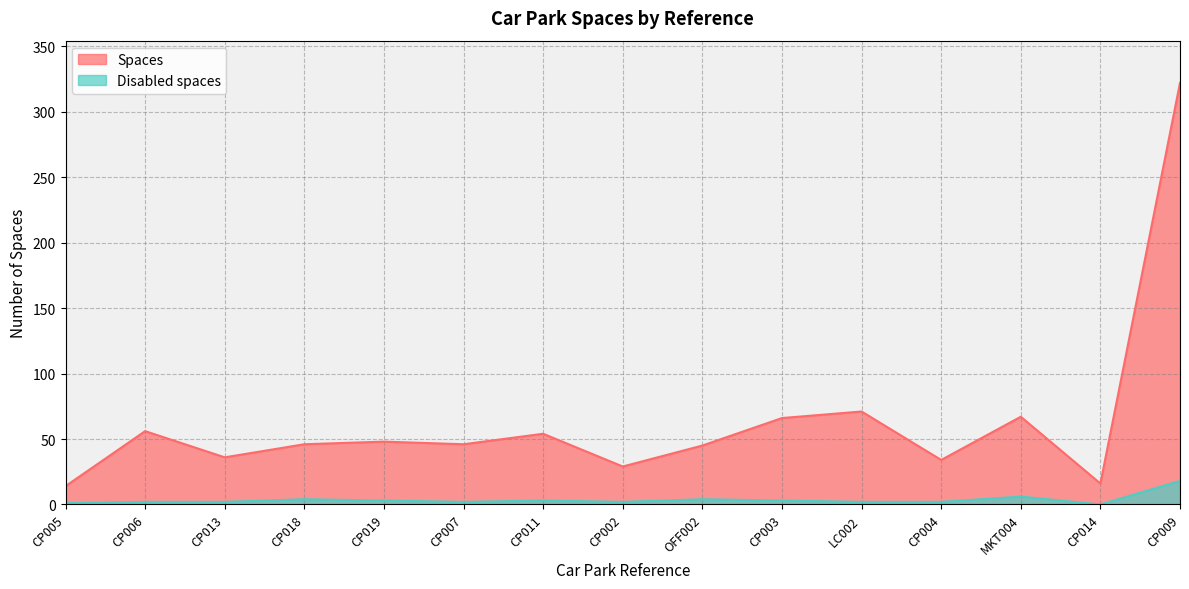

How many values in Disabled spaces are above zero?

14